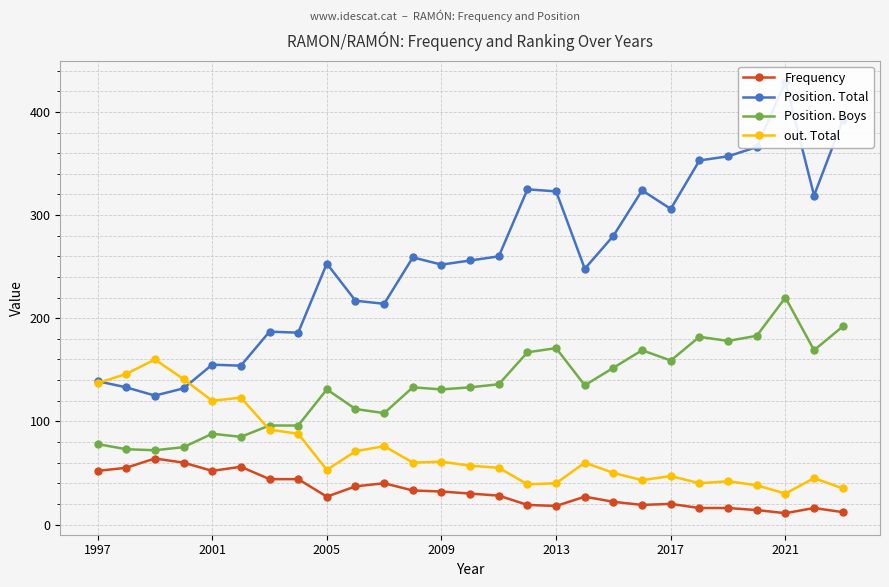

What position from the left is 10?

11